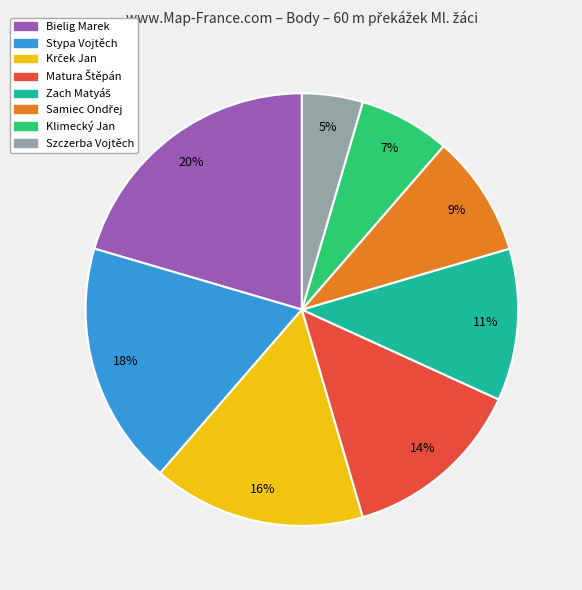

To the nearest percent, what portion does Bielig Marek represent?

20%